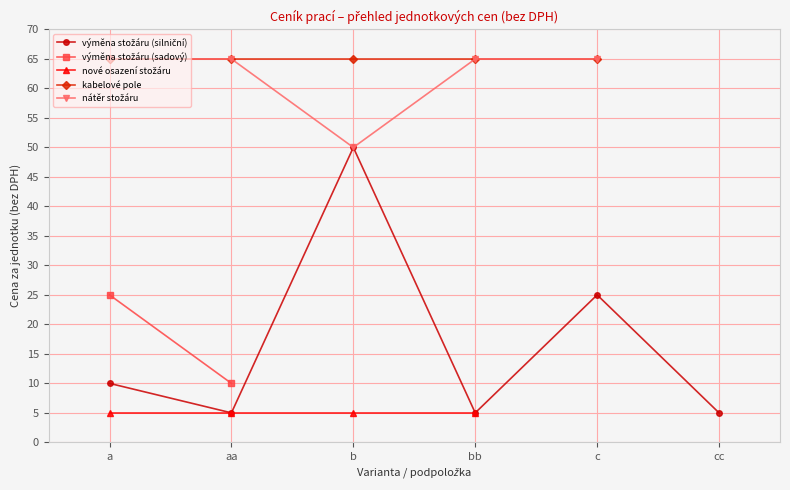

Where is nátěr stožáru nearest to the value 57?

b